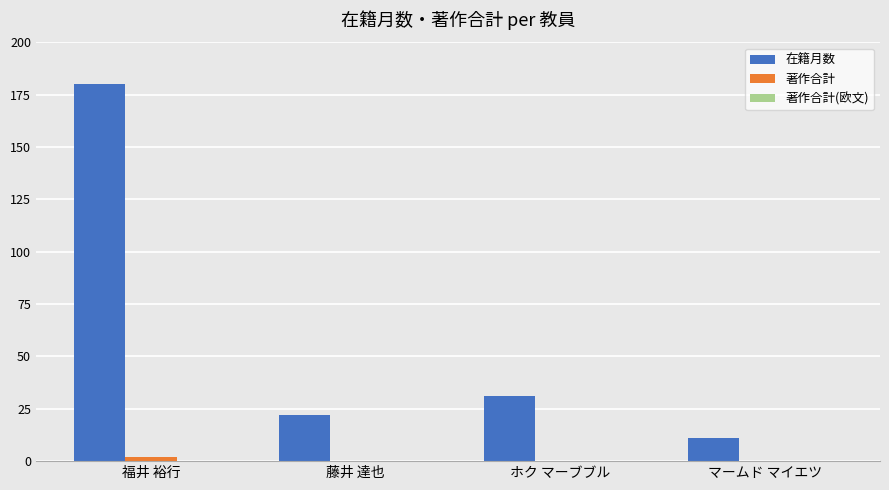

Which series has the widest spread of values?

在籍月数